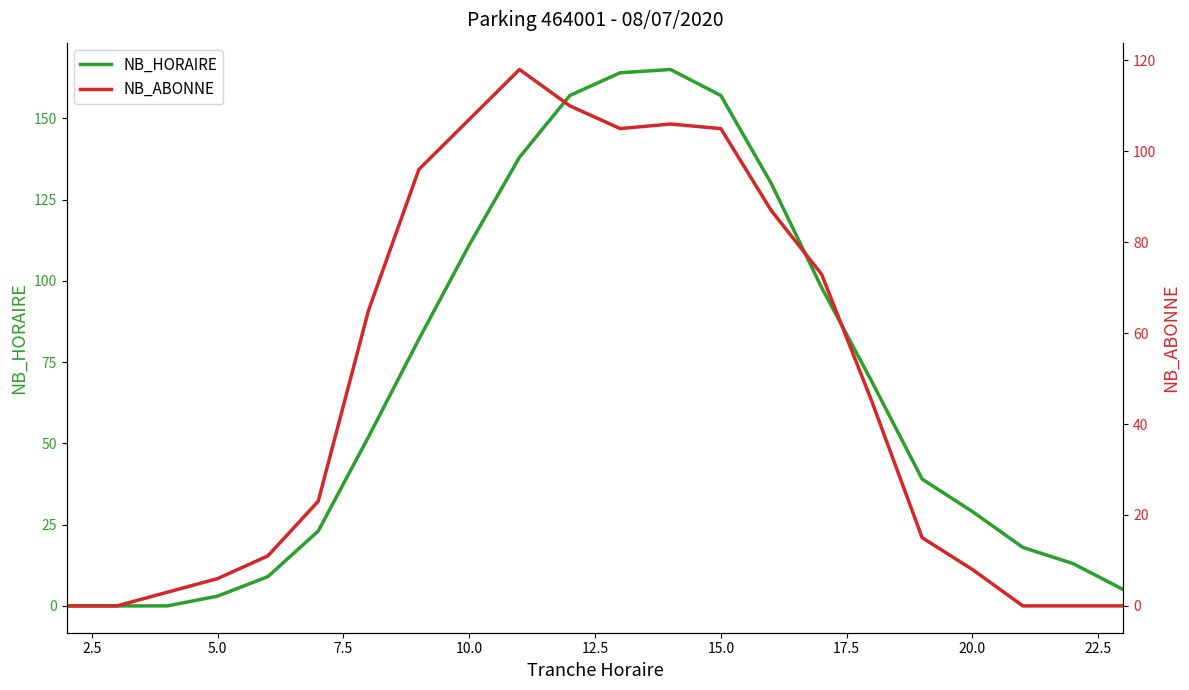

The NB_HORAIRE series shows 198 at 10.0. True or false?

False